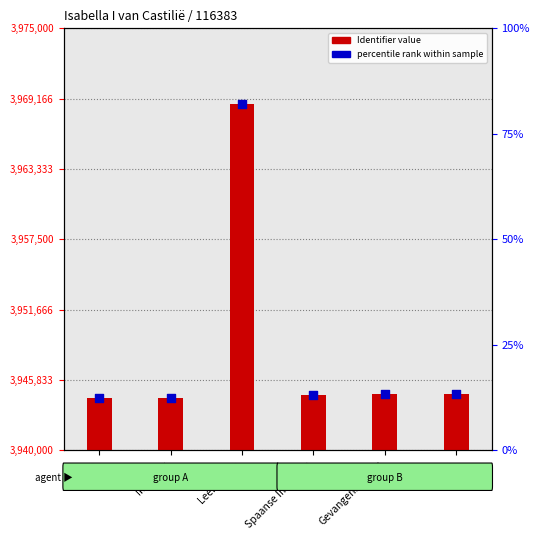

Which series has the largest Y range (max minus min)?

percentile rank within sample